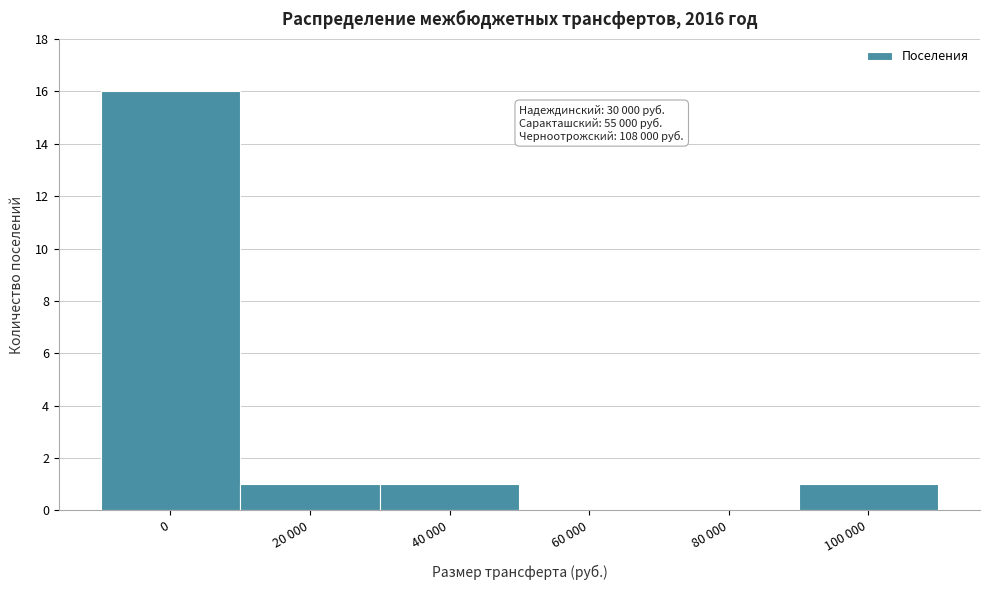

Reading left to right, transcribe all the data shown in this chart.

0=16	20 000=1	40 000=1	60 000=0	80 000=0	100 000=1